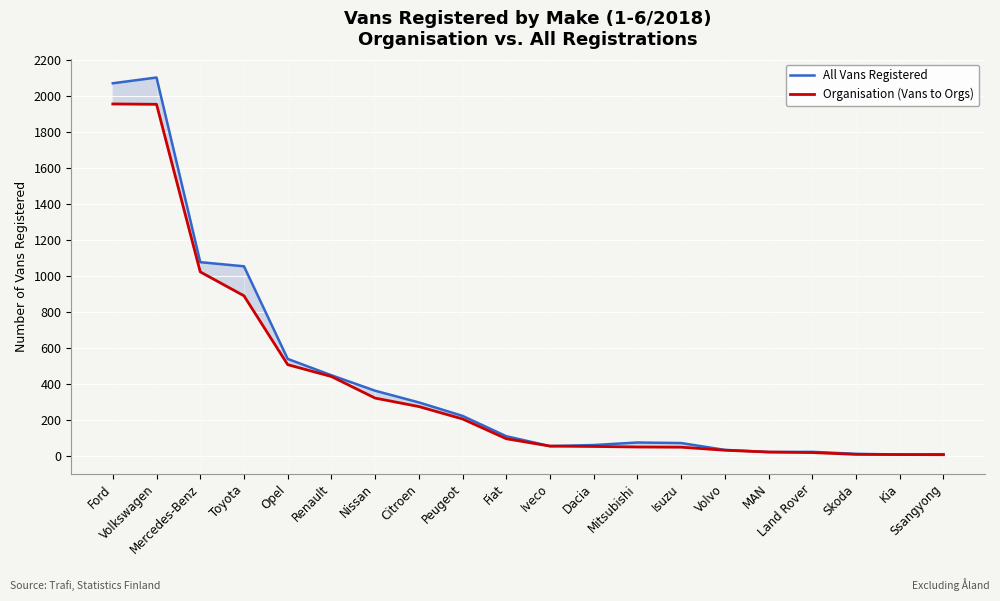

What is the difference between the All Vans Registered values at Iveco and Isuzu?

17